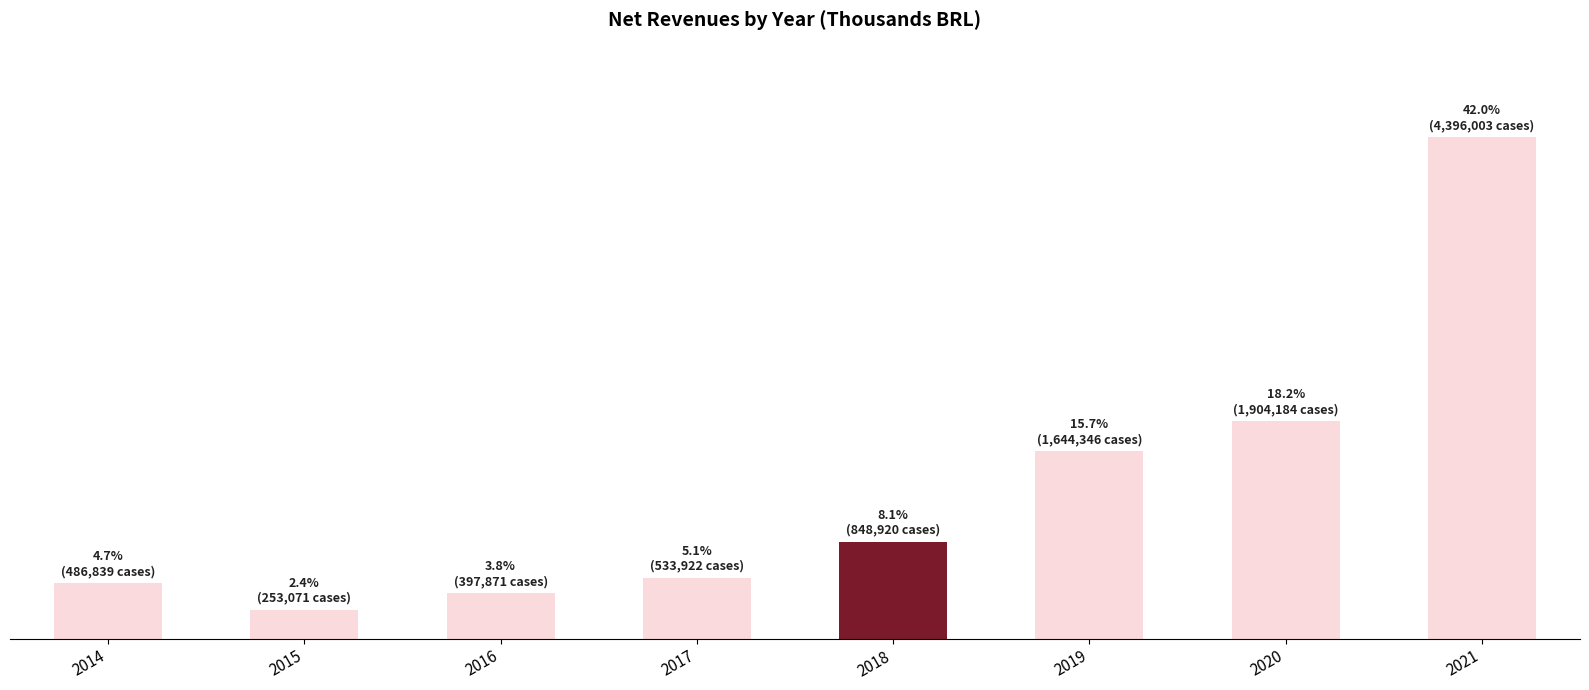

Does the chart contain any negative values?

No